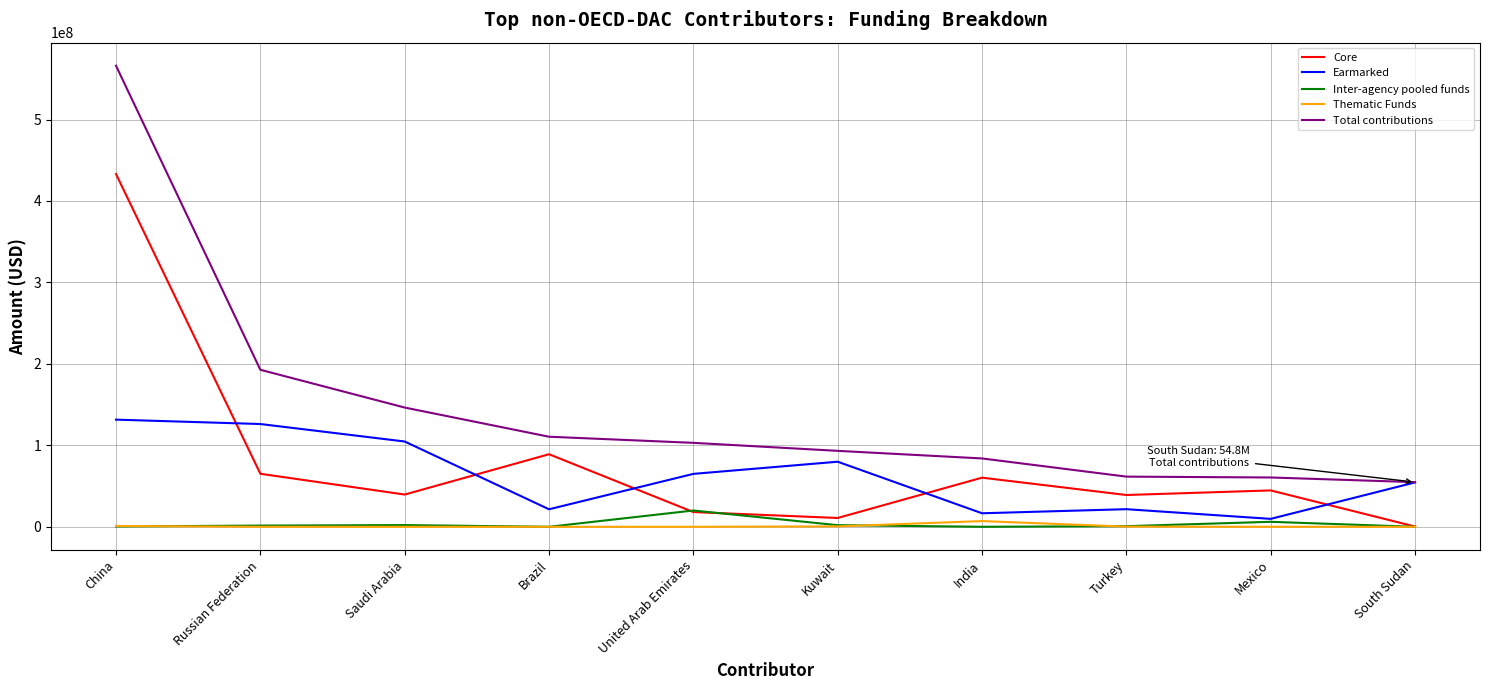

Which series changed the most between Russian Federation and United Arab Emirates?

Total contributions